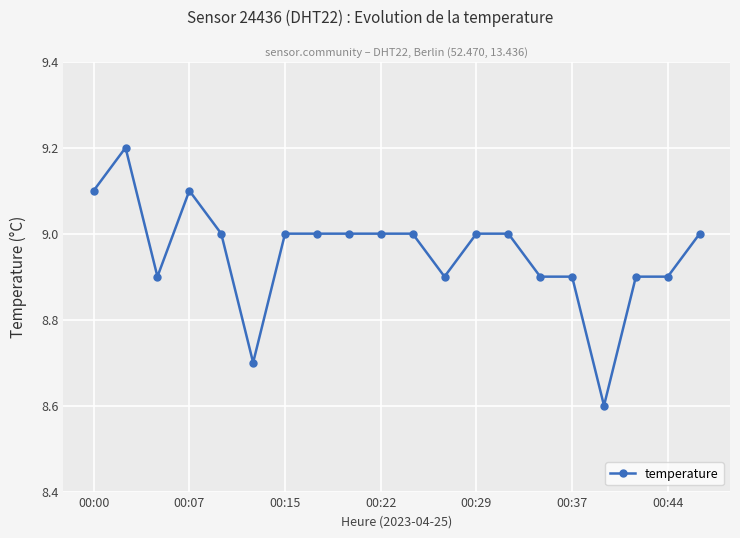

What is the maximum value shown in the chart?

9.2